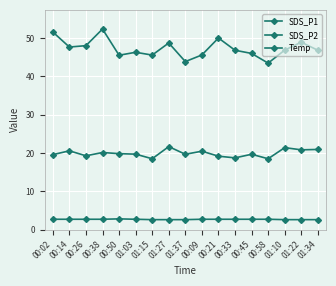

Which series has the largest total across all categories?

SDS_P1